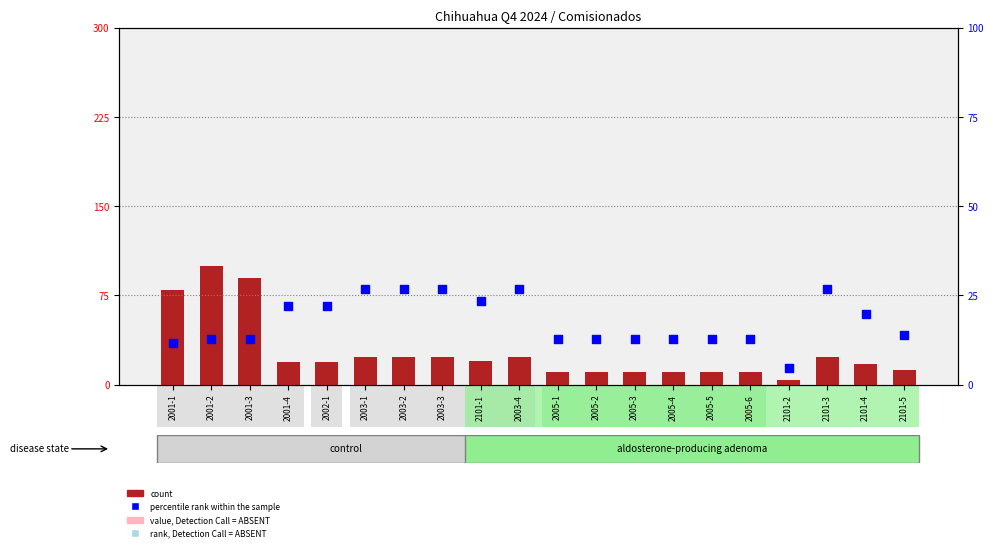

Which series reaches the maximum Y coordinate?

count